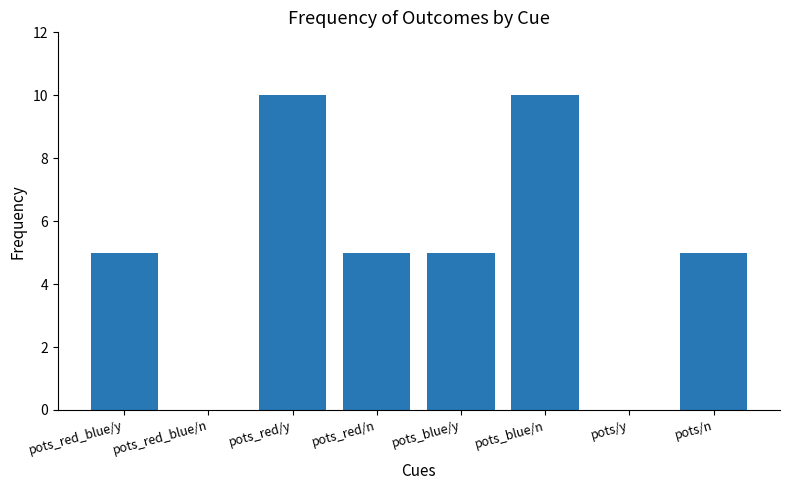

Is it true that the value at pots_blue/y is 5?

True